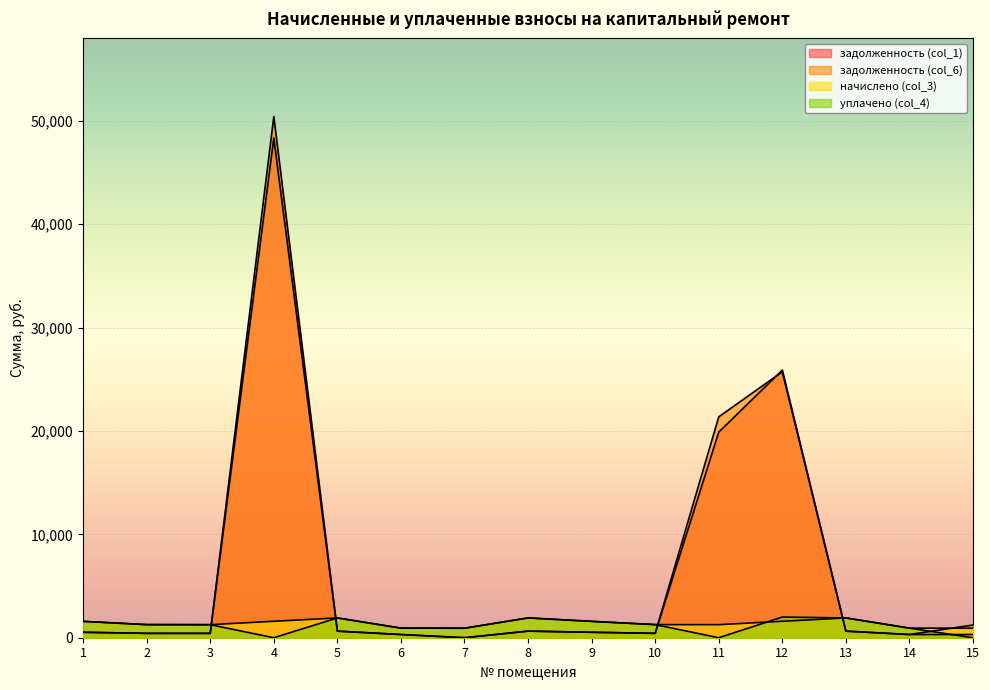

Which series has the largest total across all categories?

задолженность (col_6)